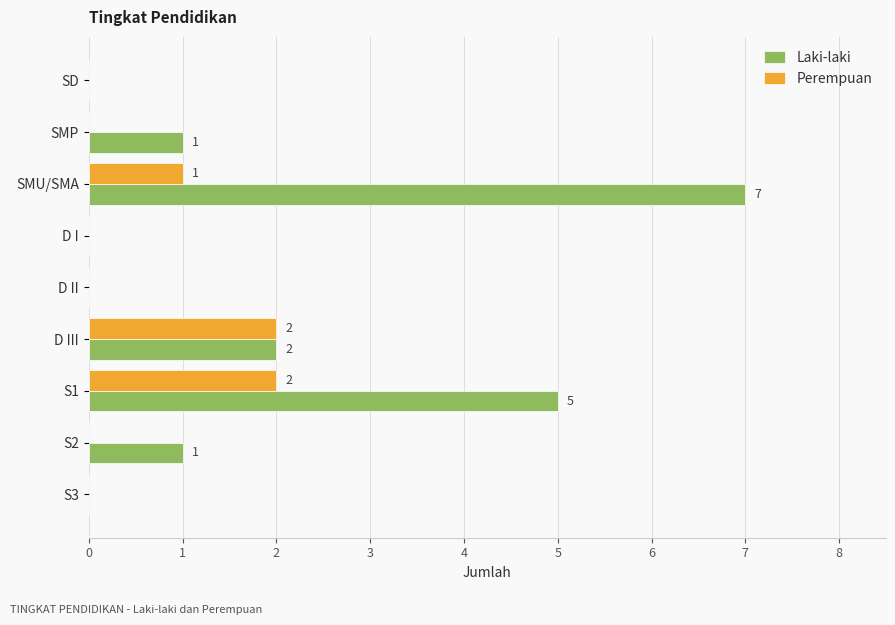

Is it true that Perempuan equals 0 at S2?

True